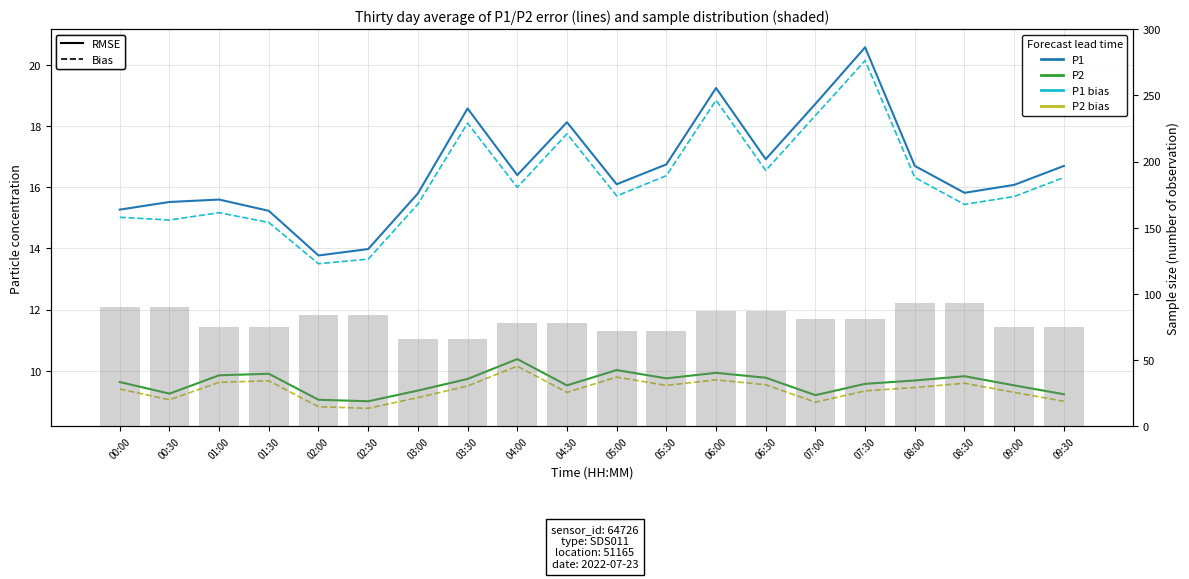

Reading left to right, list all the values displayed in this chart.

P1 (RMSE): 15.3	15.5	15.6	15.2	13.8	14.0	15.8	18.6	16.4	18.1	16.1	16.8	19.2	16.9	18.7	20.6	16.7	15.8	16.1	16.7
P2 (RMSE): 9.6	9.2	9.8	9.9	9.1	9.0	9.3	9.7	10.4	9.5	10.0	9.8	9.9	9.8	9.2	9.6	9.7	9.8	9.5	9.2
P1 (Bias): 15.0	14.9	15.2	14.8	13.5	13.7	15.4	18.1	16.0	17.8	15.7	16.4	18.9	16.6	18.4	20.1	16.3	15.4	15.7	16.3
P2 (Bias): 9.4	9.1	9.6	9.7	8.8	8.8	9.1	9.5	10.2	9.3	9.8	9.5	9.7	9.5	9.0	9.3	9.4	9.6	9.3	9.0